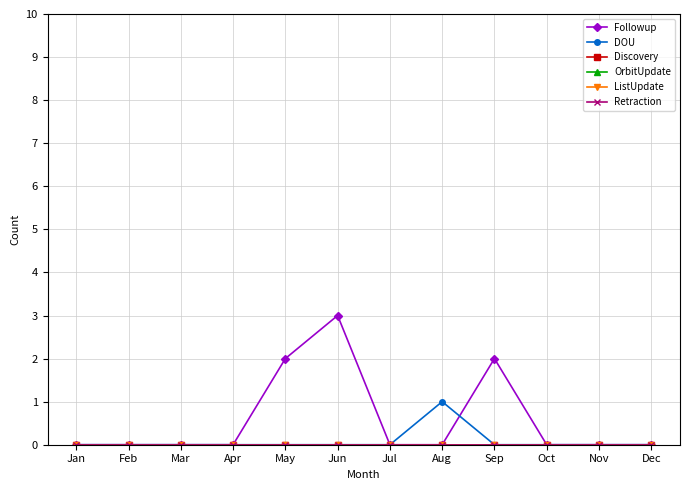

What is the difference between the highest and lowest values at Aug?

1